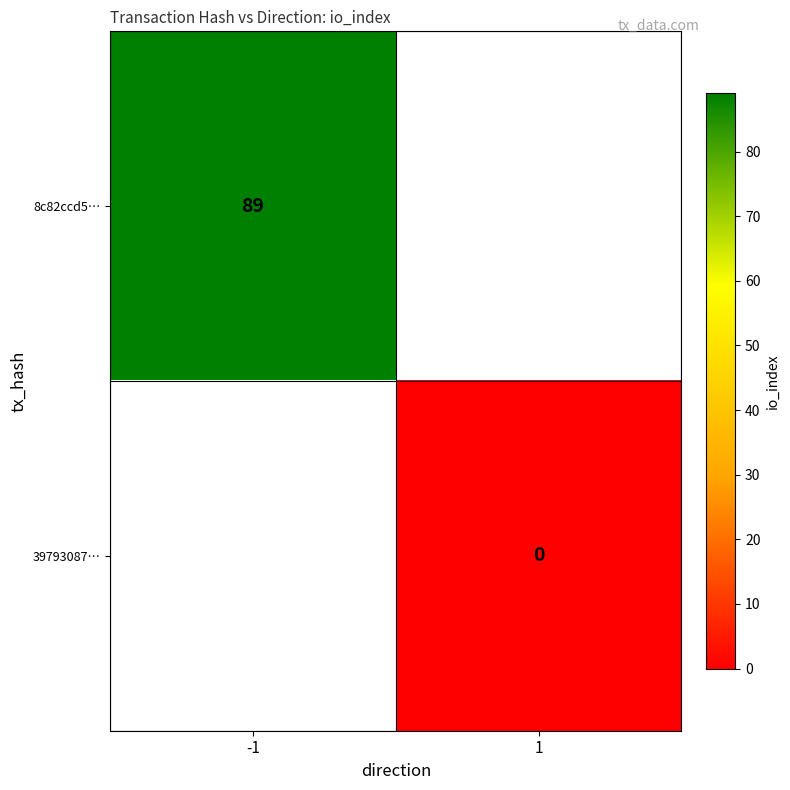

True or false: 8c82ccd5… has a value of 144.1 at -1.

False